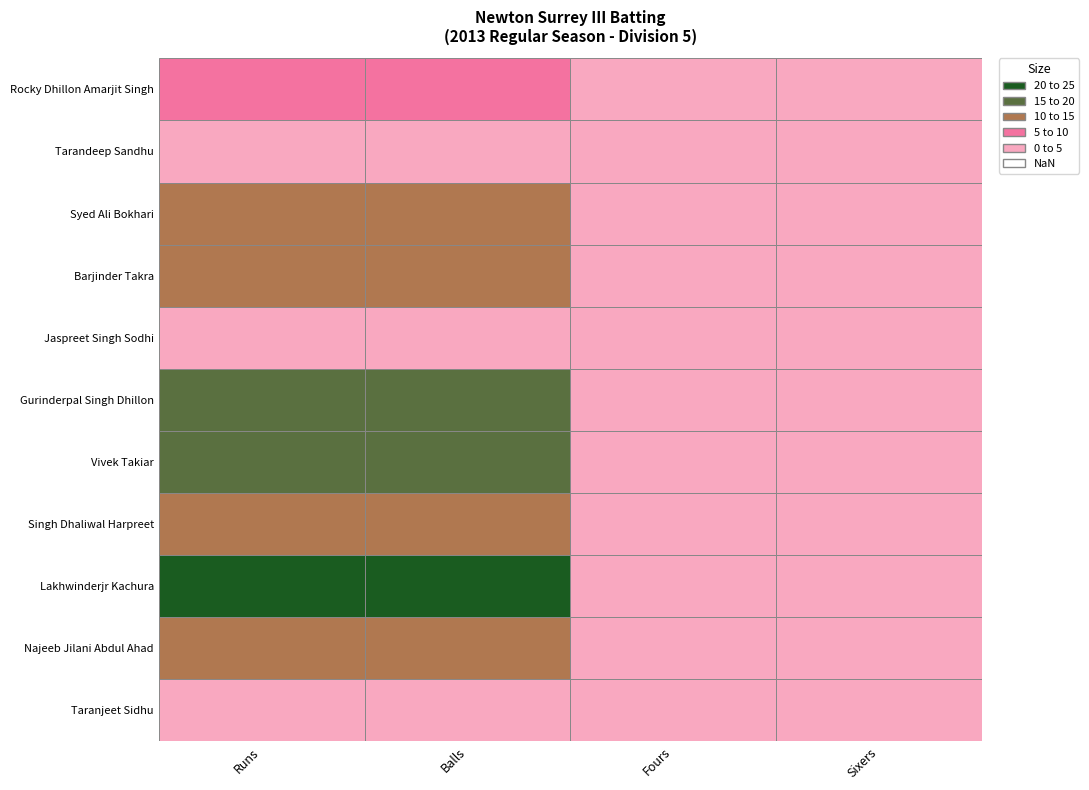

True or false: Rocky Dhillon Amarjit Singh has a value of 12 at Runs.

False